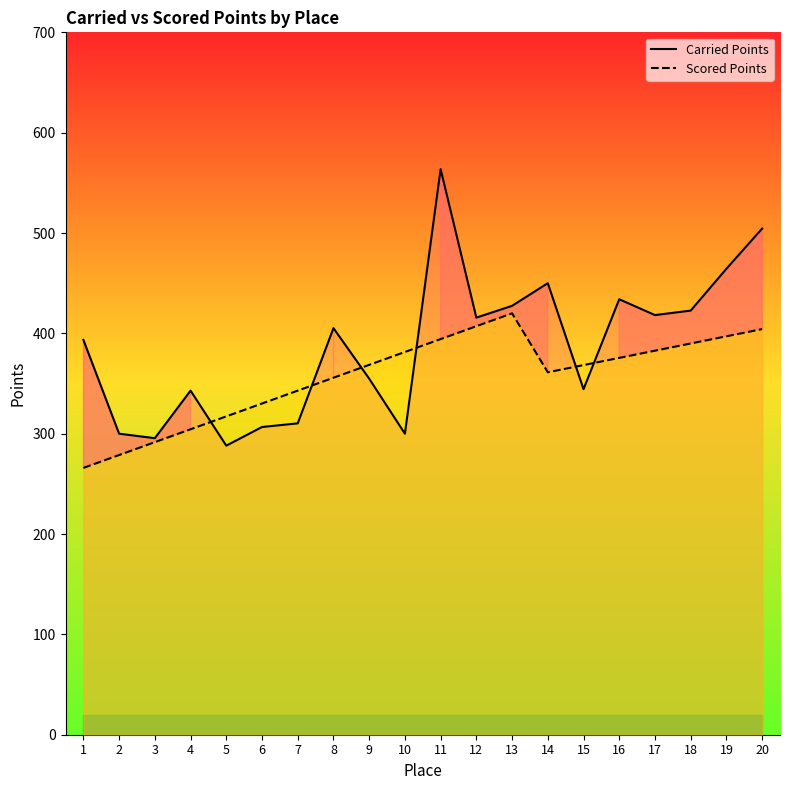

Is it true that Scored Points equals 137.7 at 15?

False